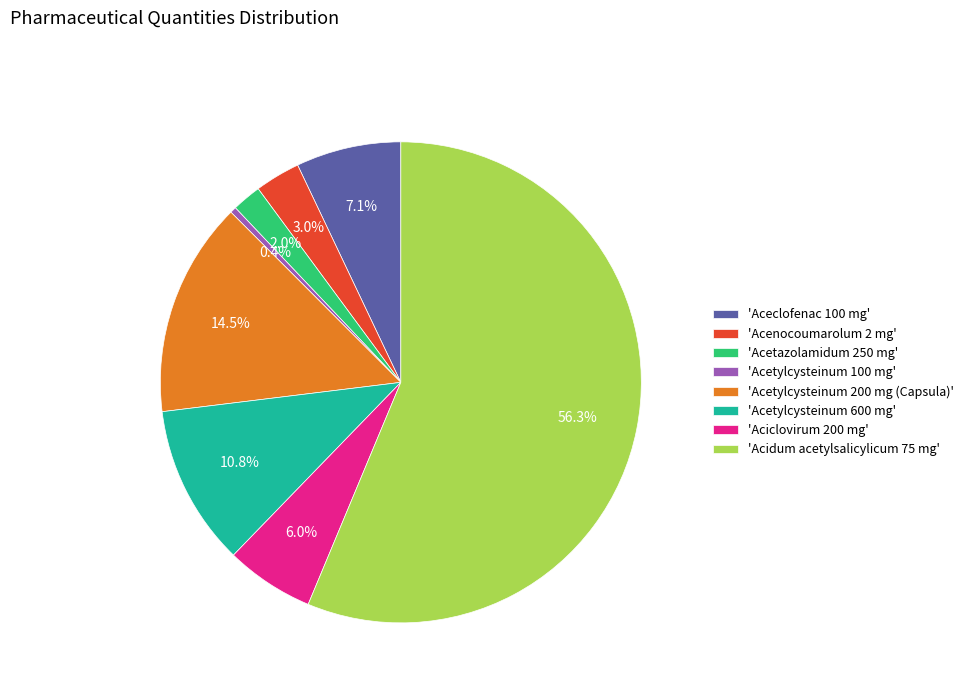

Is there any slice that represents more than half of the pie?

Yes